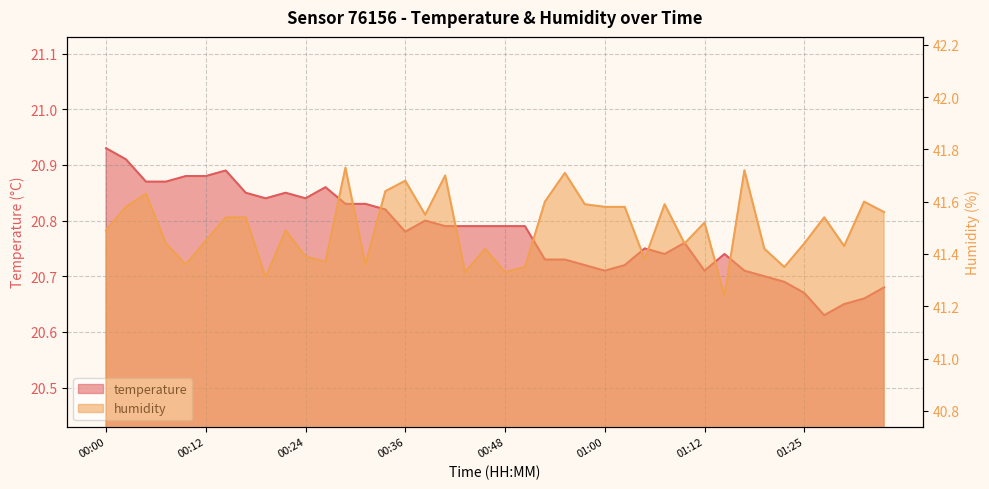

What is the value of the temperature point at the 6th from the left?

20.9